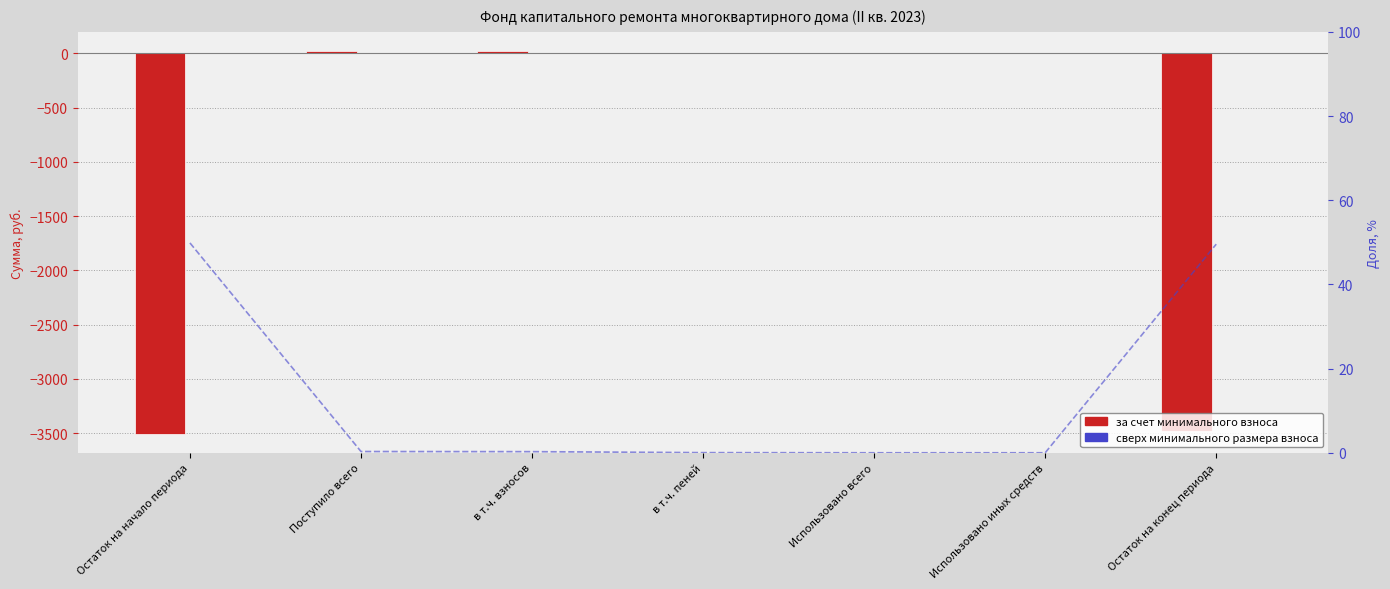

Which category has the highest value across all series?

Поступило всего